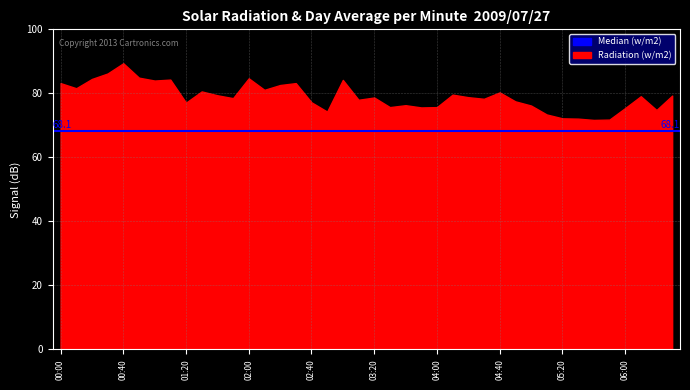

What is the minimum value shown in the chart?

71.7